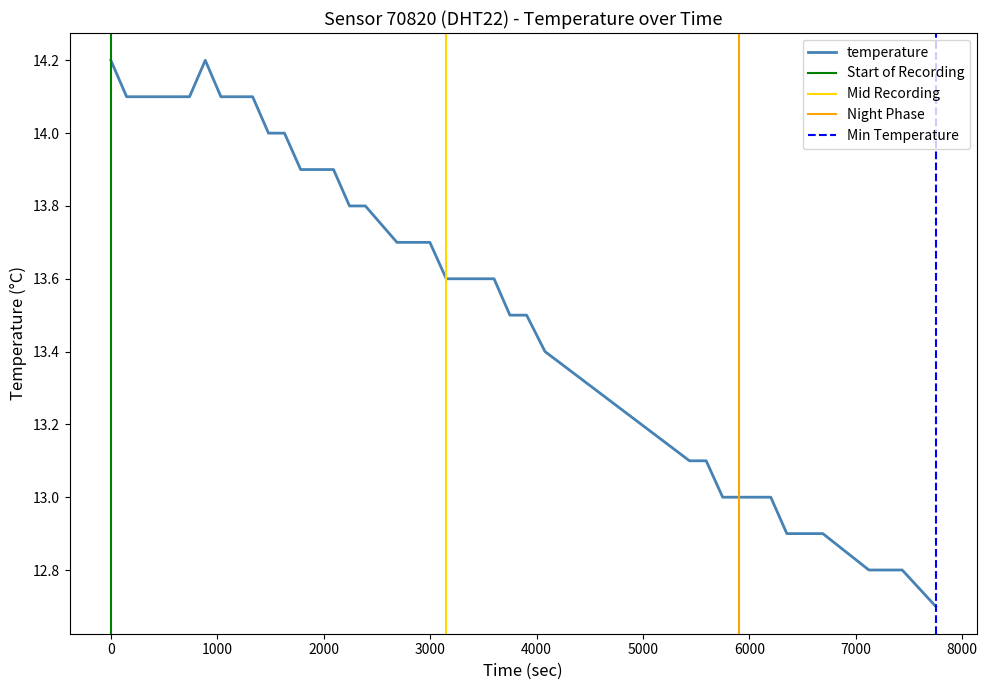

True or false: the data shows 9.3 at 12.

False